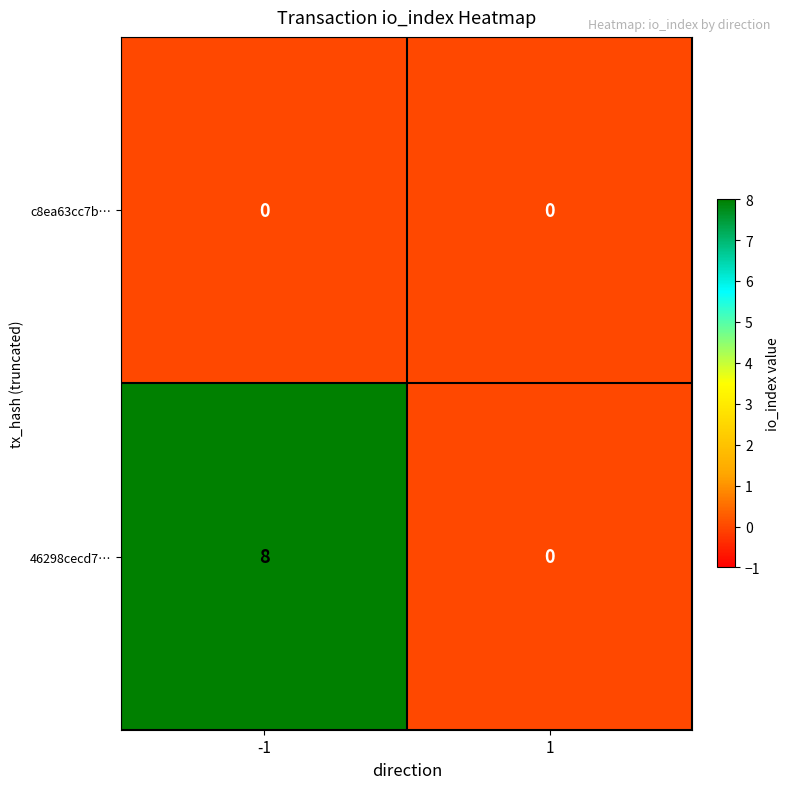

List the series in order of their overall mean, lowest first.

c8ea63cc7b…, 46298cecd7…